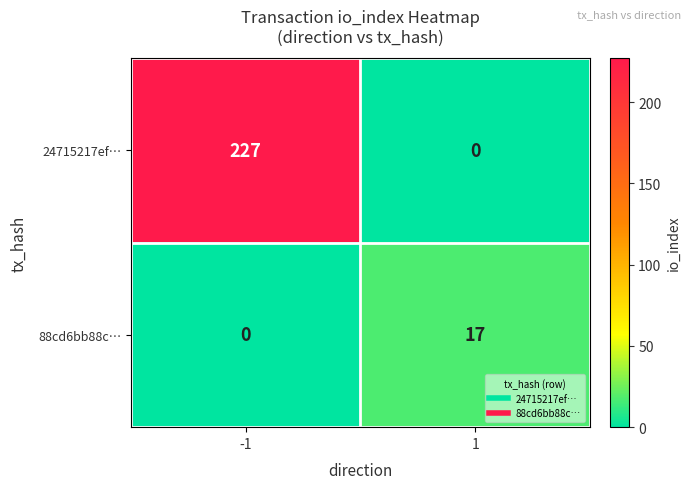

What is the maximum value shown in the chart?

227